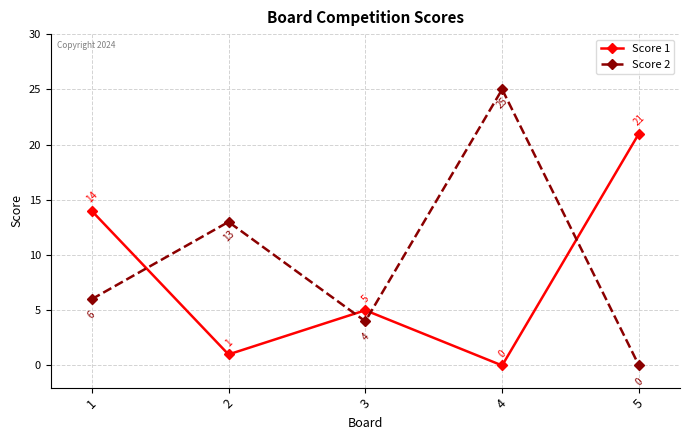

Where is the first local minimum for Score 2?

3